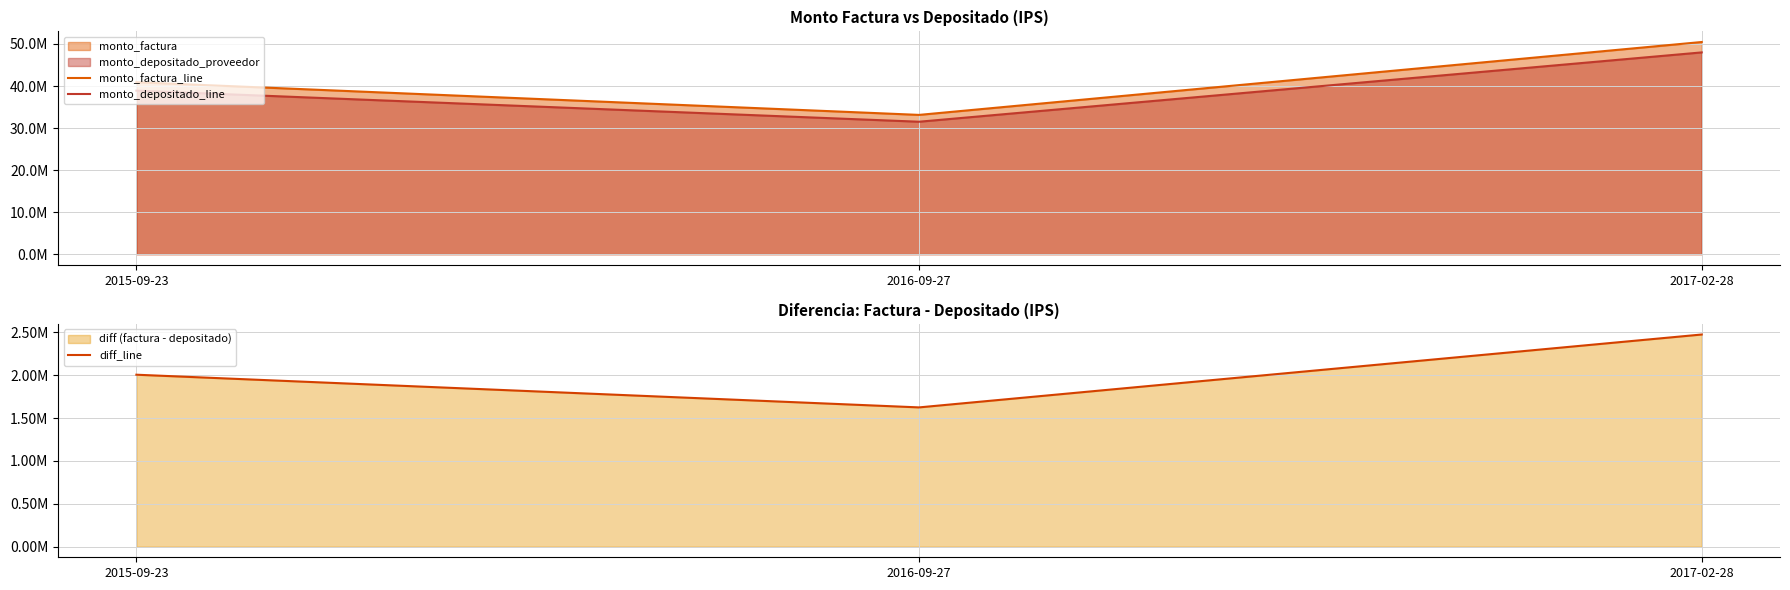

Count the number of categories in the chart.

3